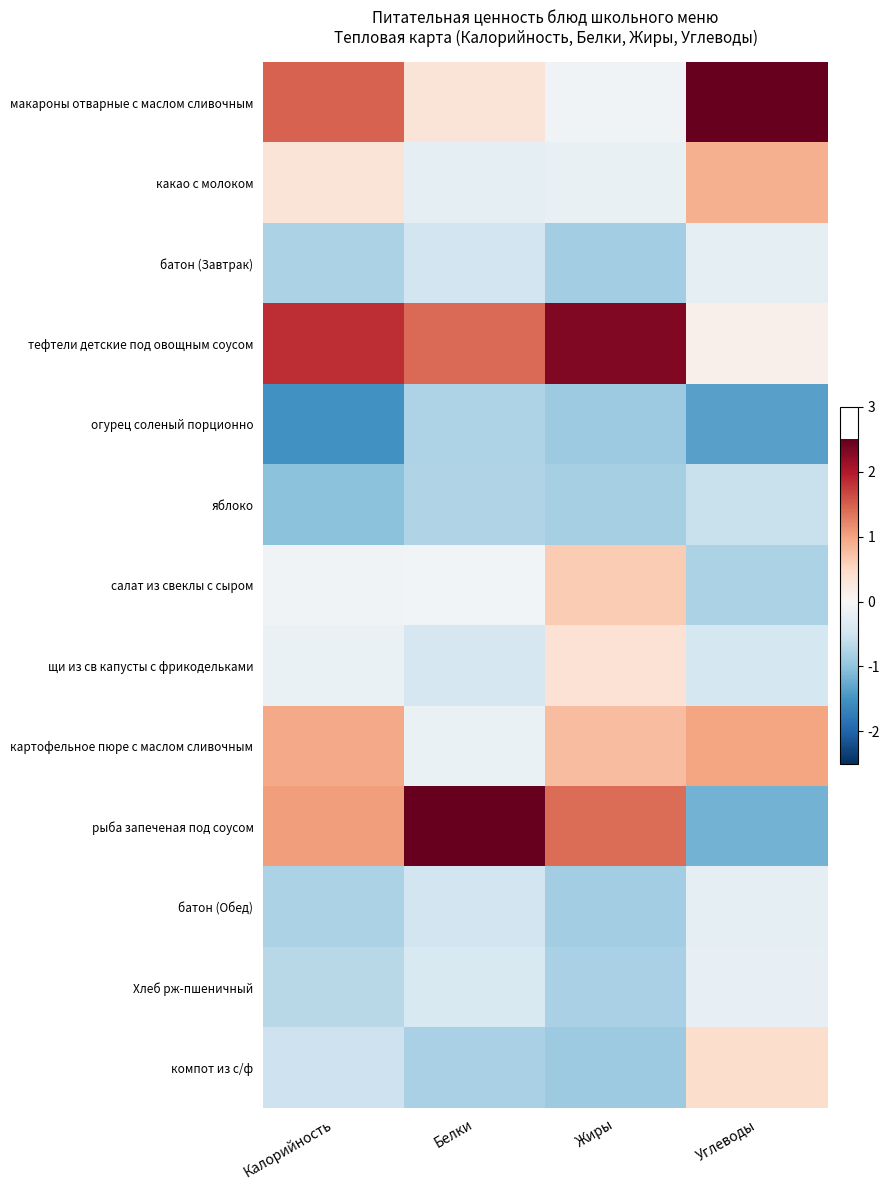

Reading left to right, transcribe all the data shown in this chart.

макароны отварные с маслом сливочным: Калорийность=1.5	Белки=0.3	Жиры=-0.1	Углеводы=2.6
какао с молоком: Калорийность=0.3	Белки=-0.2	Жиры=-0.2	Углеводы=0.9
батон (Завтрак): Калорийность=-0.8	Белки=-0.5	Жиры=-0.9	Углеводы=-0.2
тефтели детские под овощным соусом: Калорийность=1.8	Белки=1.4	Жиры=2.3	Углеводы=0.1
огурец соленый порционно: Калорийность=-1.5	Белки=-0.8	Жиры=-0.9	Углеводы=-1.3
яблоко: Калорийность=-1.0	Белки=-0.8	Жиры=-0.8	Углеводы=-0.6
салат из свеклы с сыром: Калорийность=-0.1	Белки=-0.1	Жиры=0.6	Углеводы=-0.8
щи из св капусты с фрикодельками: Калорийность=-0.2	Белки=-0.4	Жиры=0.4	Углеводы=-0.4
картофельное пюре с маслом сливочным: Калорийность=0.9	Белки=-0.2	Жиры=0.8	Углеводы=1.0
рыба запеченая под соусом: Калорийность=1.0	Белки=2.9	Жиры=1.4	Углеводы=-1.2
батон (Обед): Калорийность=-0.8	Белки=-0.5	Жиры=-0.9	Углеводы=-0.2
Хлеб рж-пшеничный: Калорийность=-0.7	Белки=-0.4	Жиры=-0.8	Углеводы=-0.2
компот из с/ф: Калорийность=-0.5	Белки=-0.8	Жиры=-0.9	Углеводы=0.4